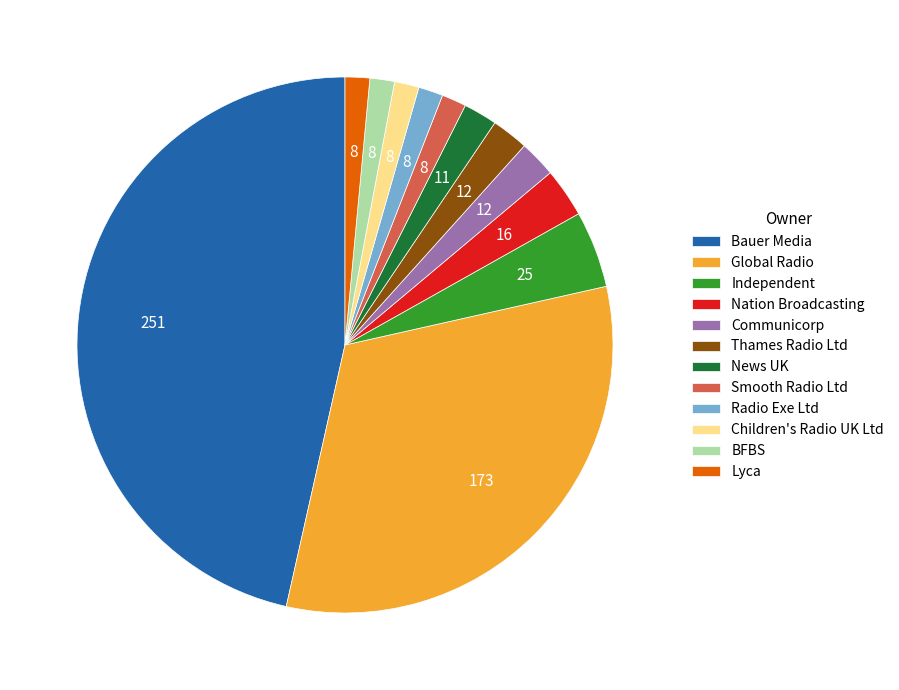

Which category has the biggest portion of the pie?

Bauer Media